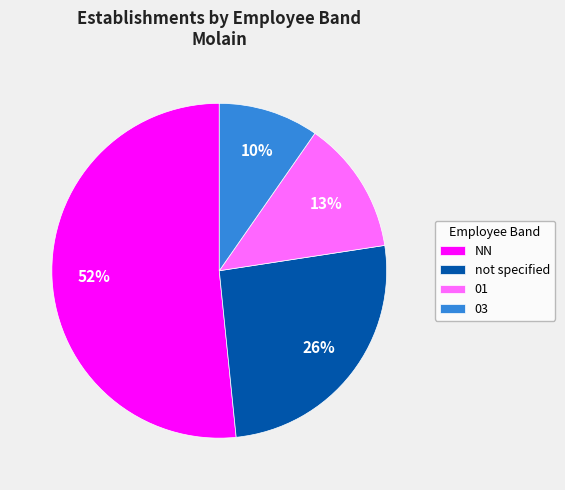

Combined, do not specified and NN account for over 50%?

Yes